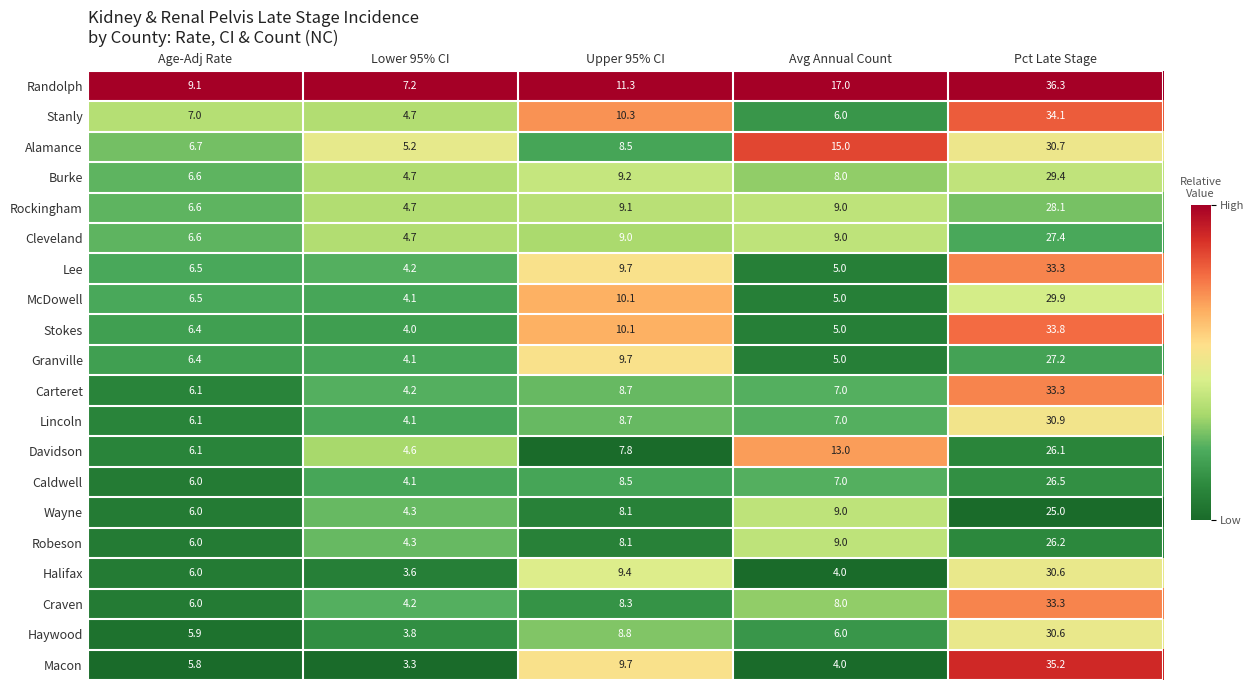

Rank the categories by Robeson value from highest to lowest.

Pct Late Stage, Avg Annual Count, Upper 95% CI, Age-Adj Rate, Lower 95% CI